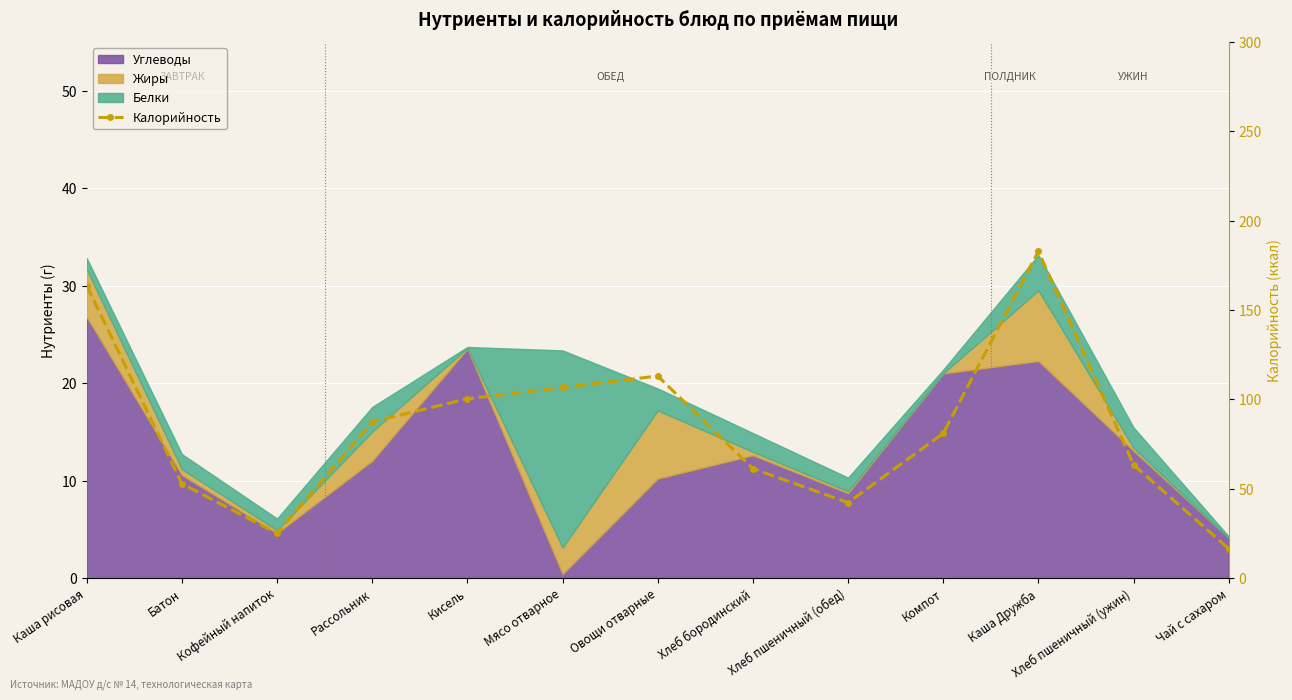

What is the average value?

84.3